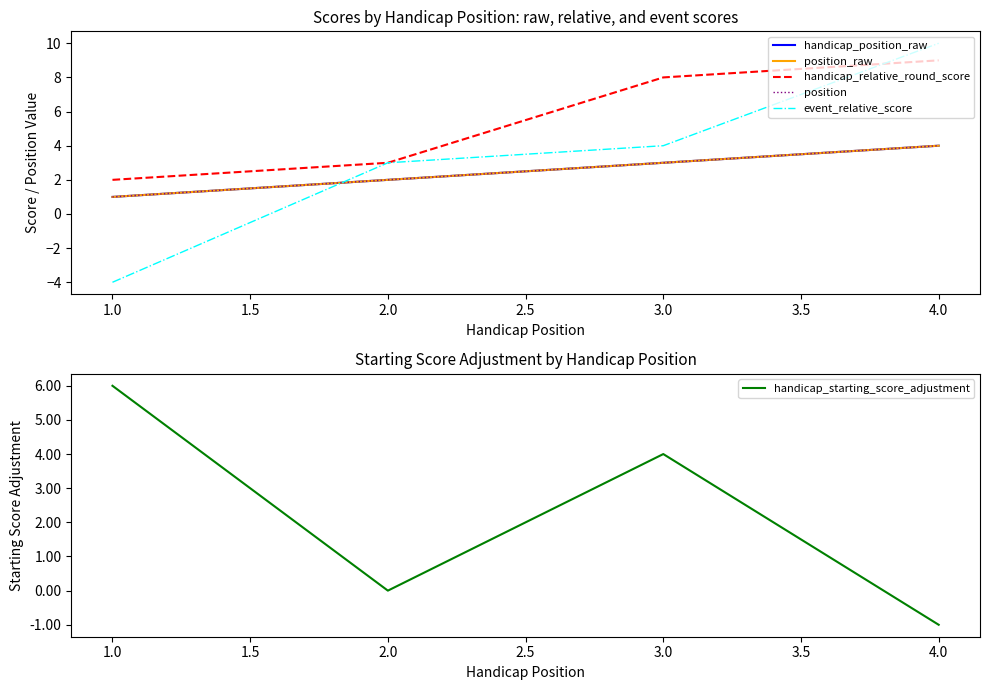

Is it true that event_relative_score equals 10 at 4.0?

True